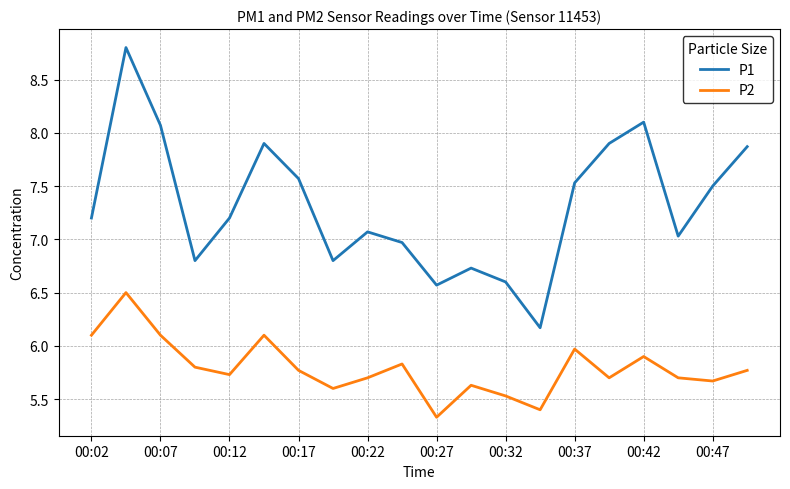

True or false: P2 and P1 cross at least once.

False